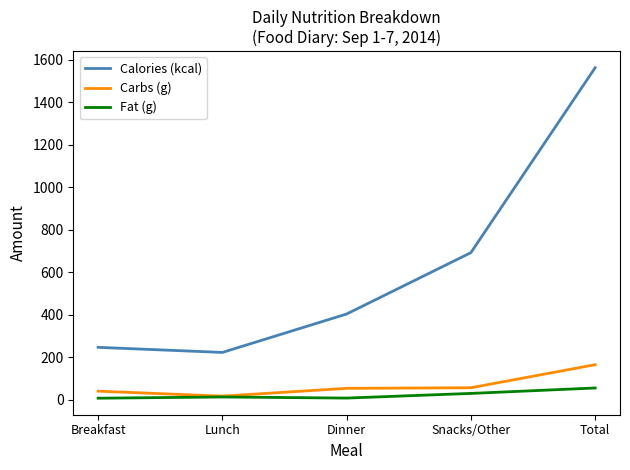

At which label does Carbs (g) reach its peak?

Total